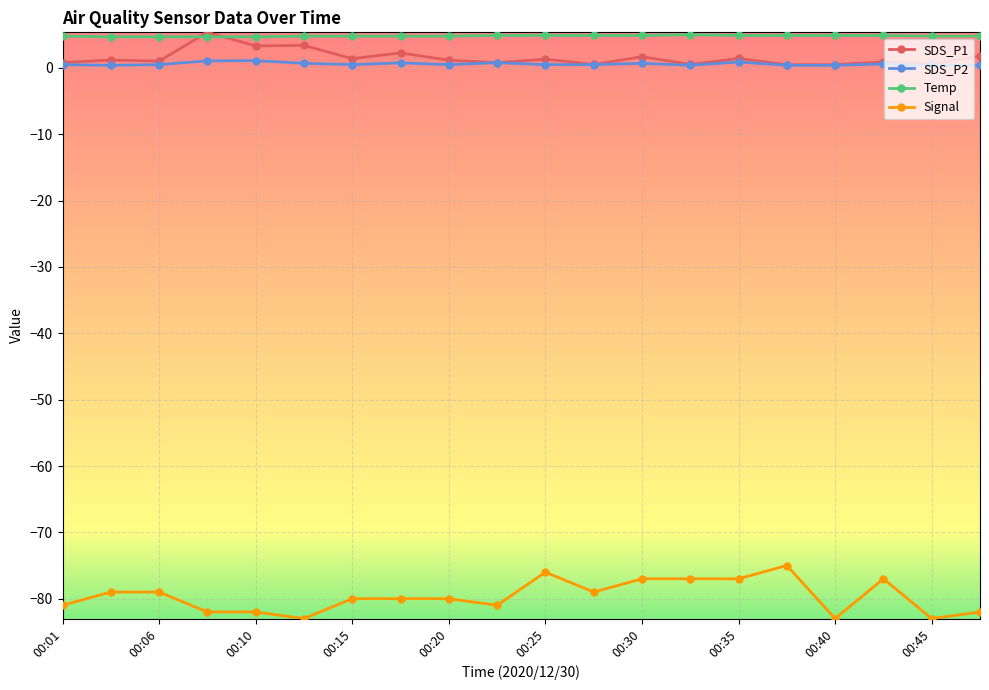

What is the highest value of the Signal series?

-75.0